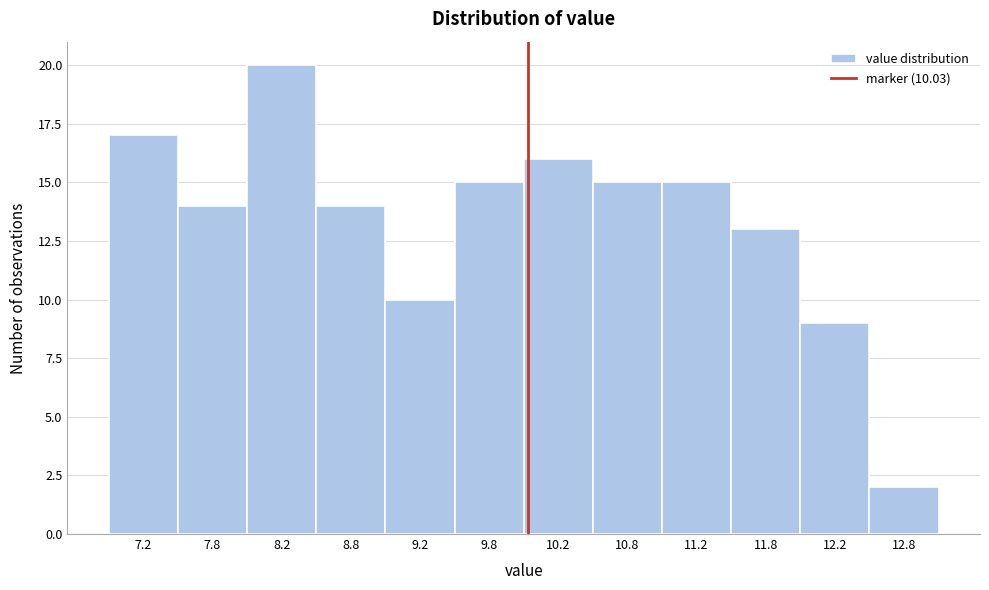

Over which range of the x-axis is the bar tallest?

8.0 to 8.5